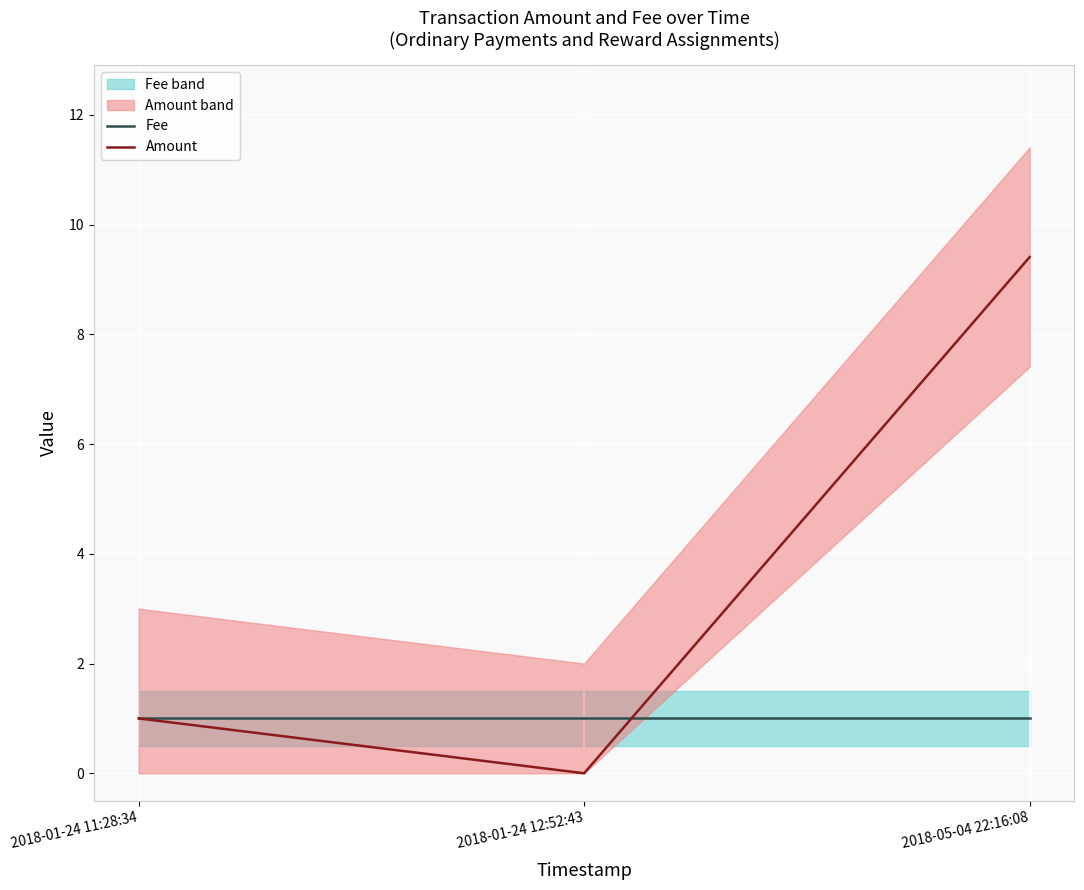

Which label corresponds to the largest value in the chart?

2018-05-04 22:16:08